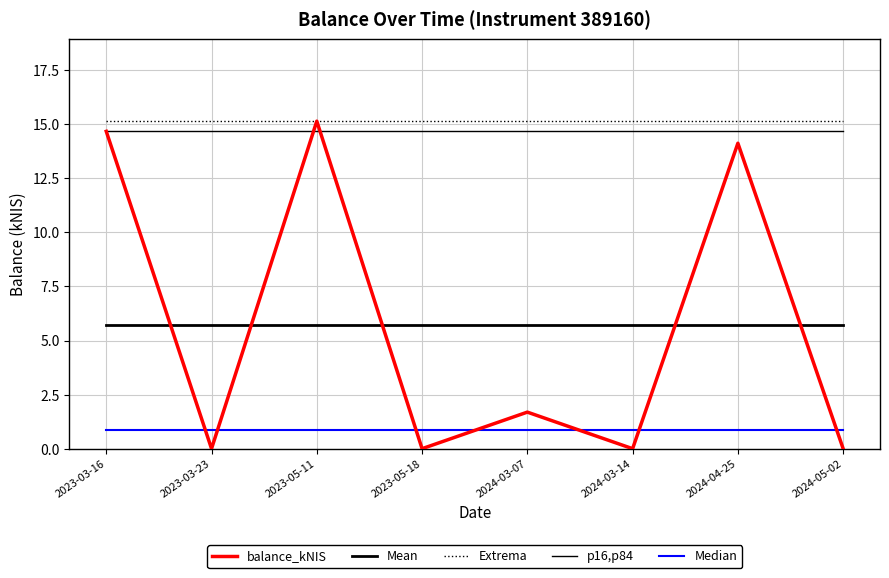

The Mean series shows 9.8 at 2023-03-16. True or false?

False